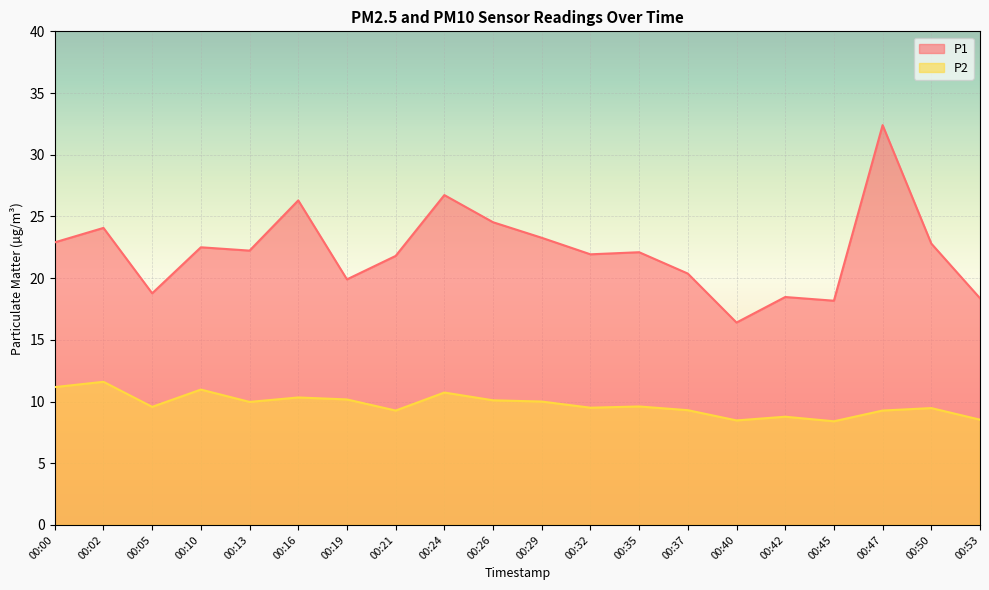

What is the difference between the second highest and second lowest values in the P2 series?

2.7